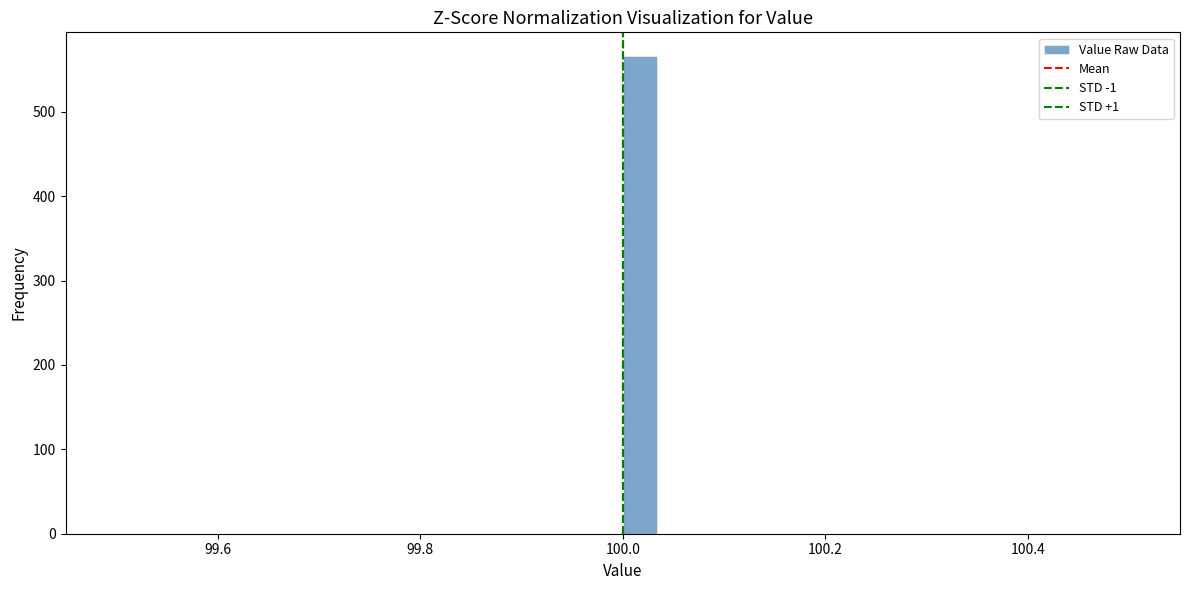

Read against the x-axis, roughly where is the centre of the tallest bar?

100.02